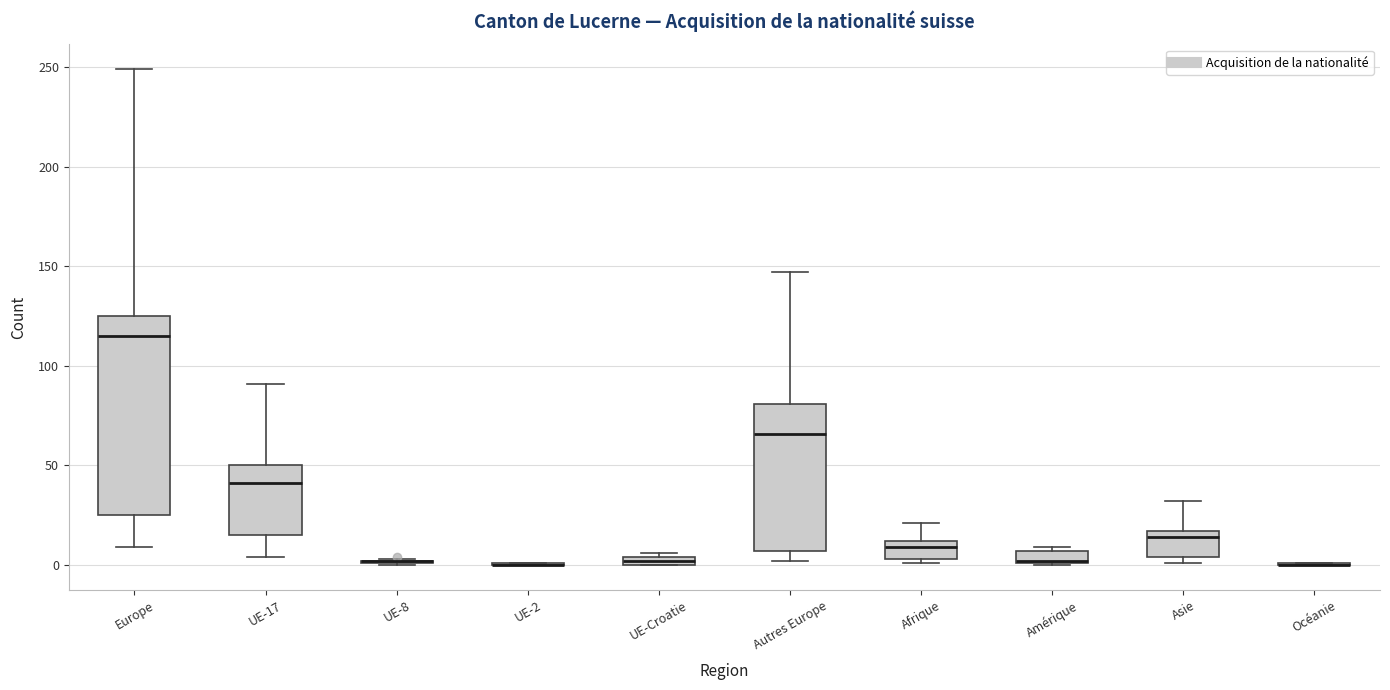

Which box is the tallest, from its lower edge to its upper edge?

Europe